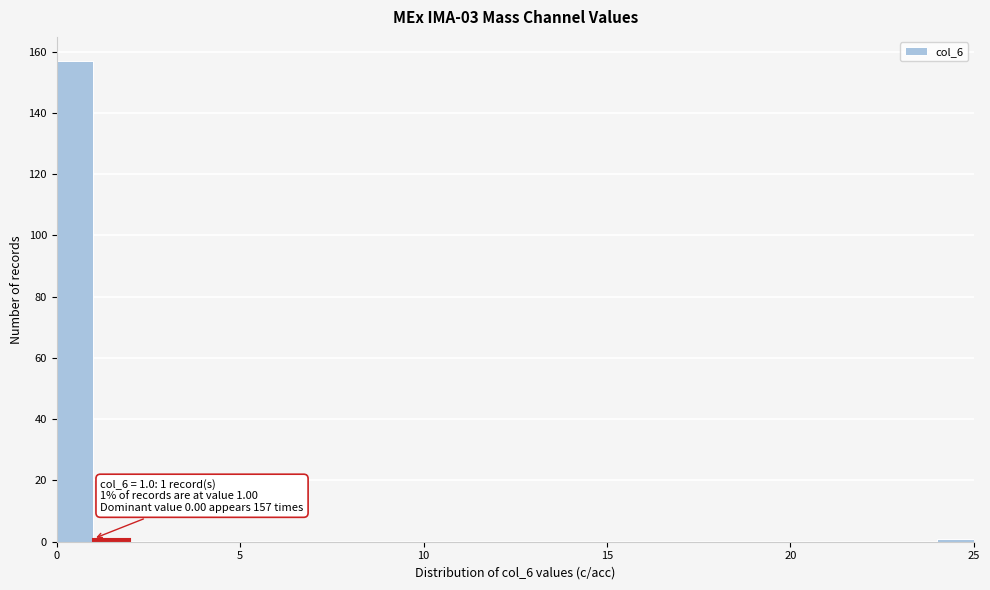

Around what value on the x-axis is the tallest bar? Give the approximate position of its centre, as read against the axis.

0.5